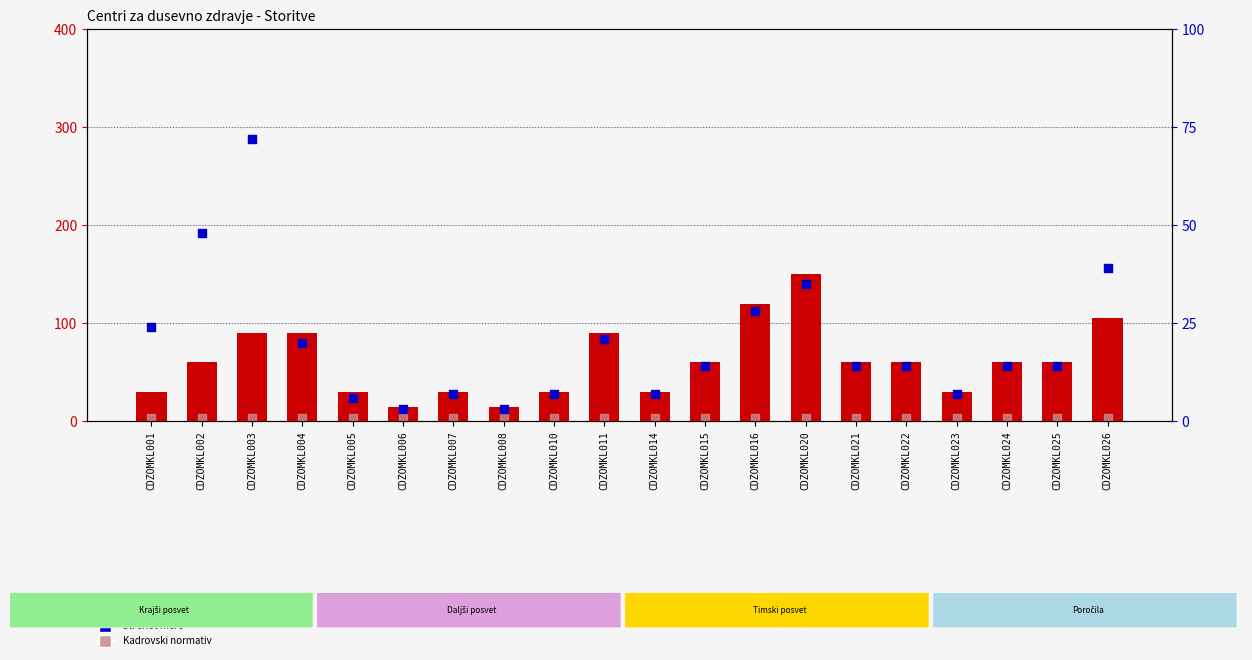

Which series has the largest total across all categories?

Normativ v minutah